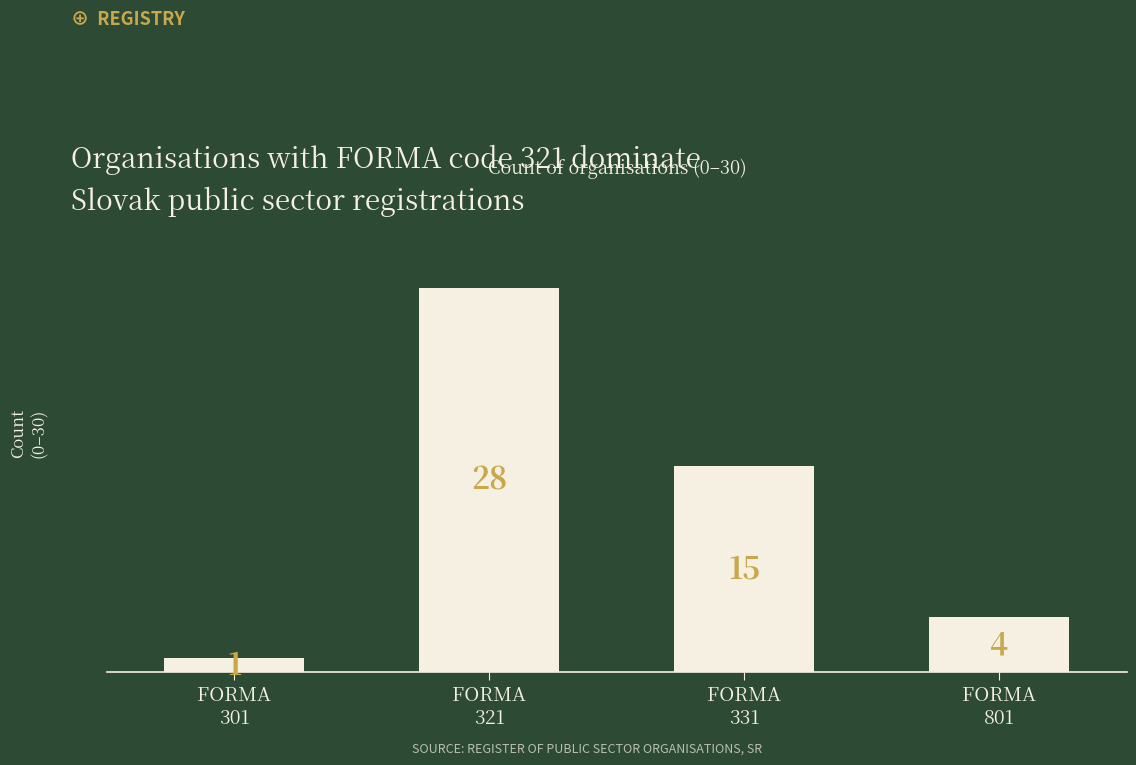

What is the difference between the values at FORMA
321 and FORMA
331?

13